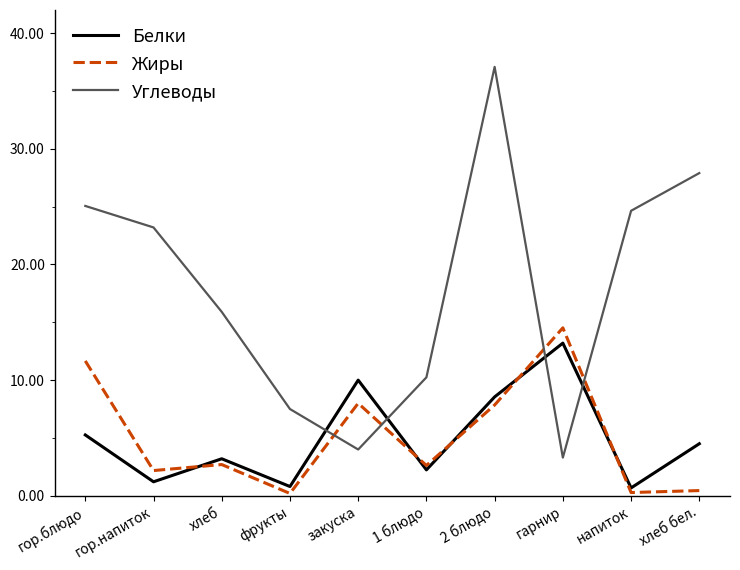

At which category does Углеводы reach its first local valley?

закуска